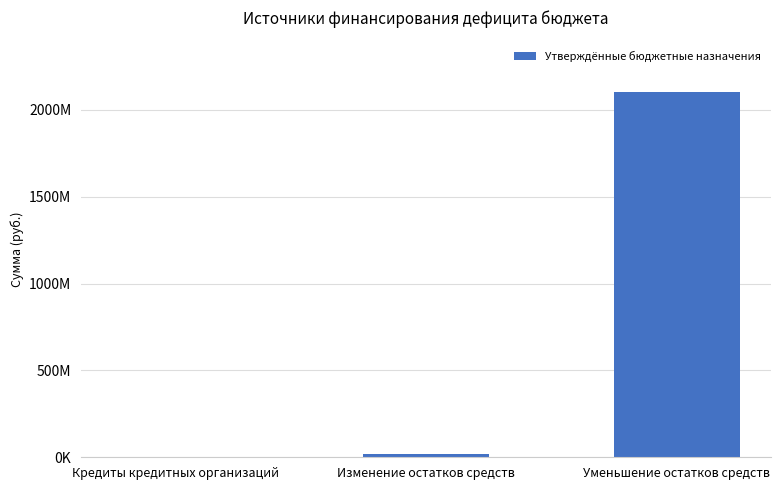

Is it true that the value at Изменение остатков средств is 4373078.6?

False